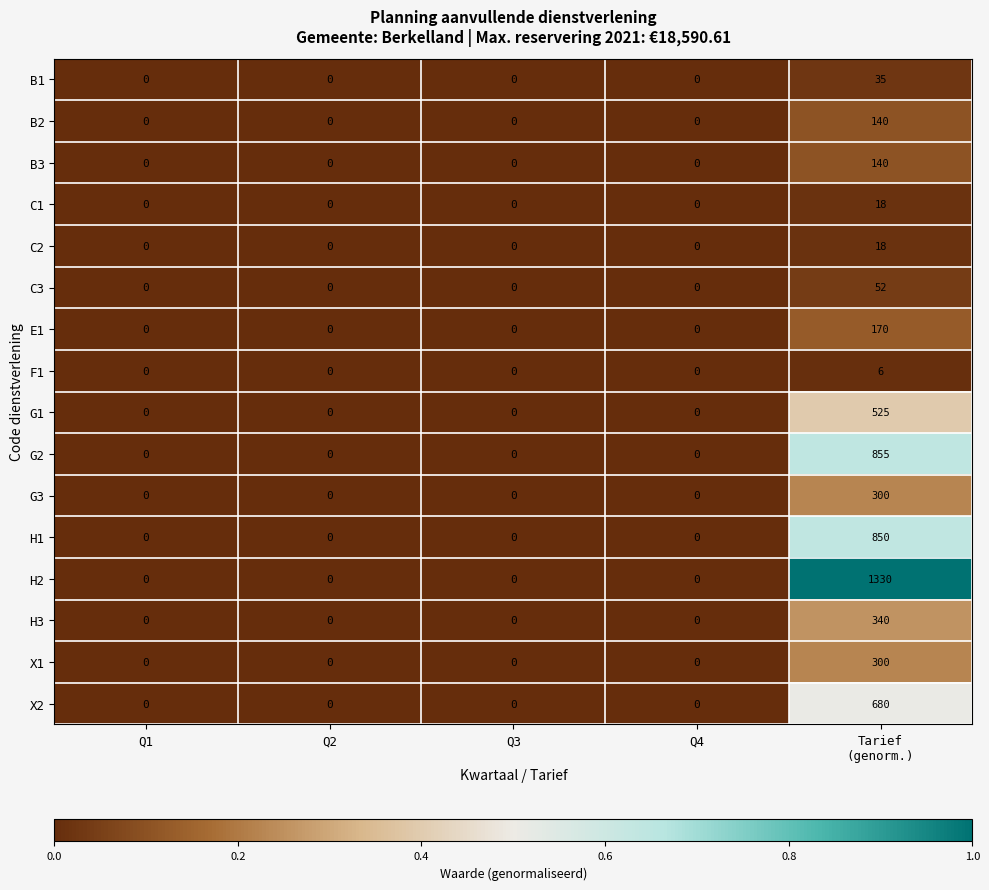

The G2 series shows -463 at Q2. True or false?

False